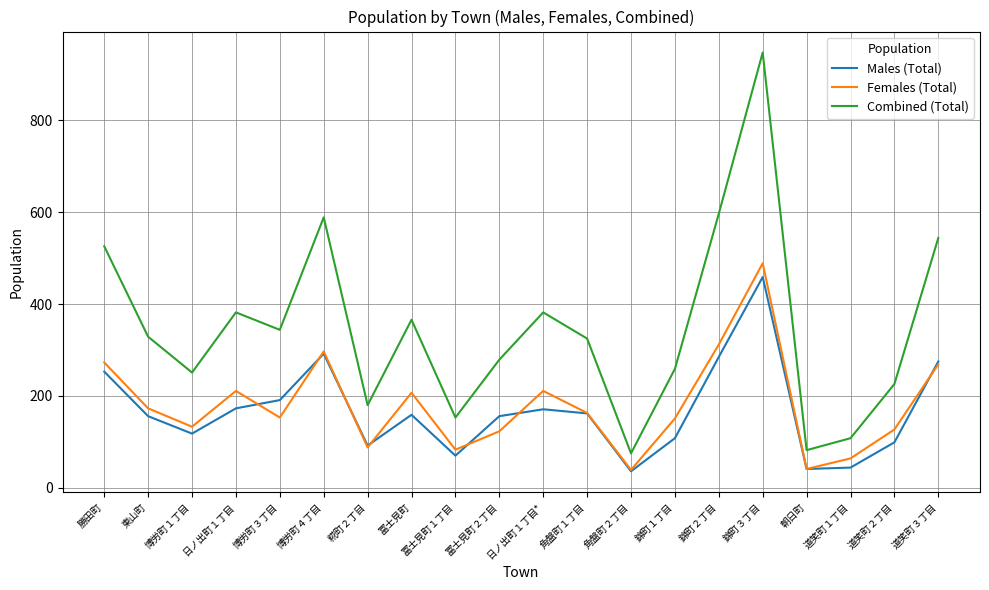

True or false: Combined (Total) has more than 2 interior local peaks.

True